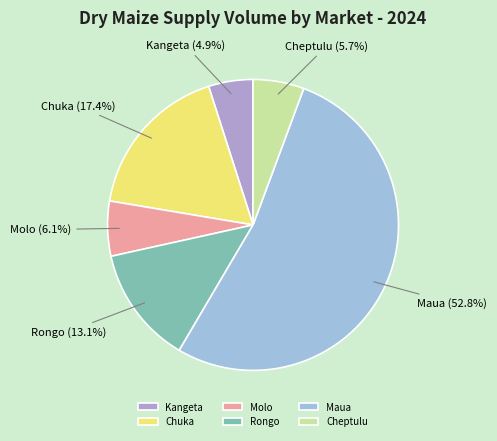

Which slice is the smallest?

Kangeta